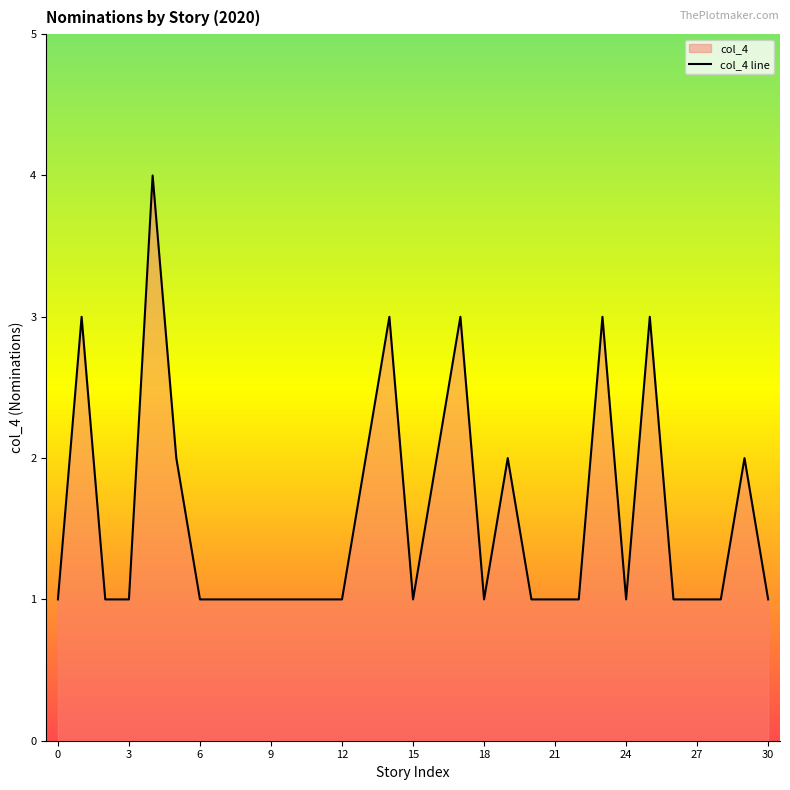

Count the number of values greater than 1.

11